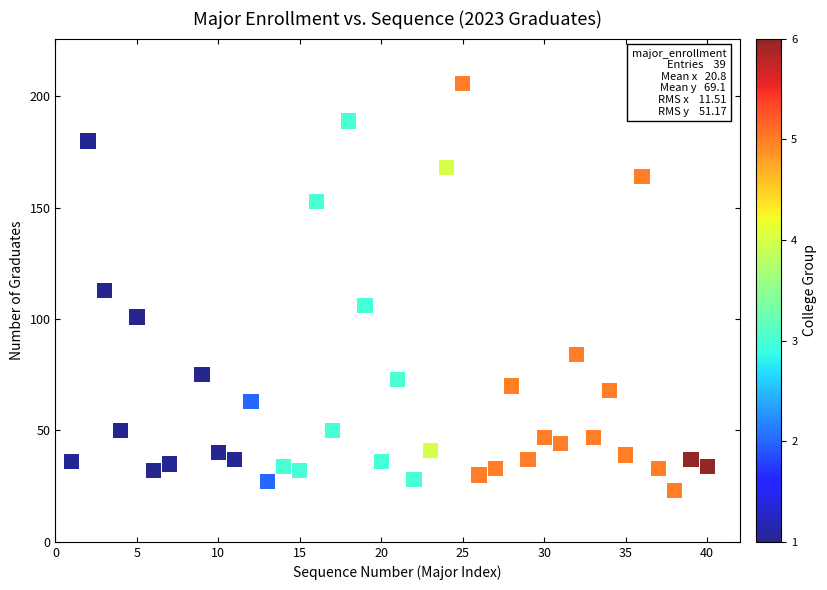

What is the range of Y values (max minus min)?

183